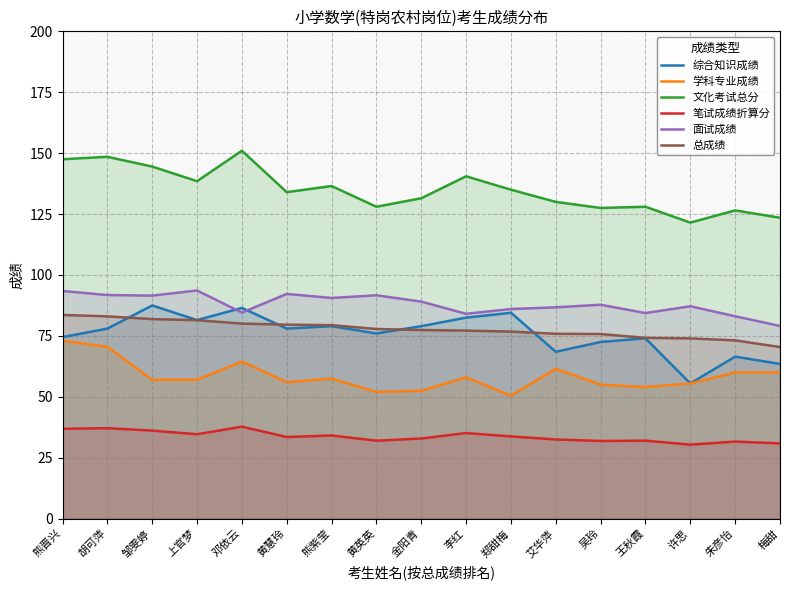

Which label corresponds to the smallest value in the chart?

许思